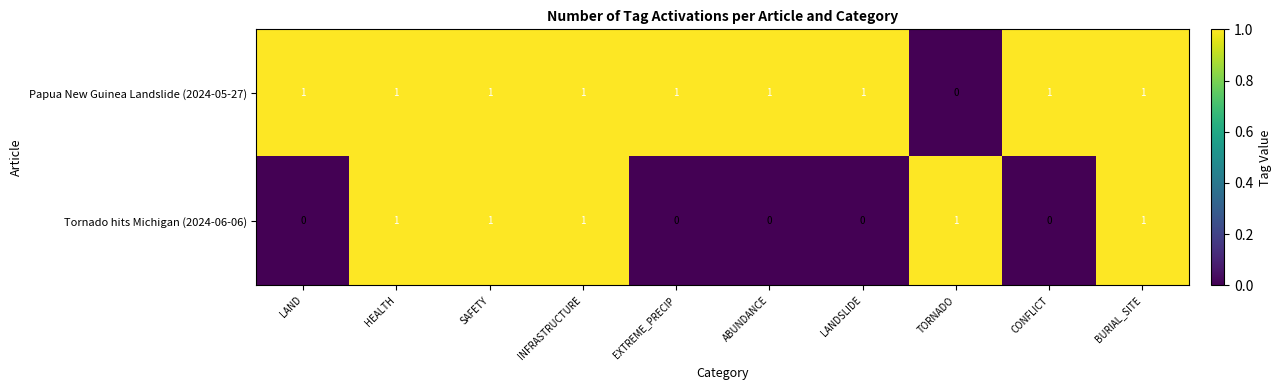

Which series changed the most between ABUNDANCE and BURIAL_SITE?

Tornado hits Michigan (2024-06-06)